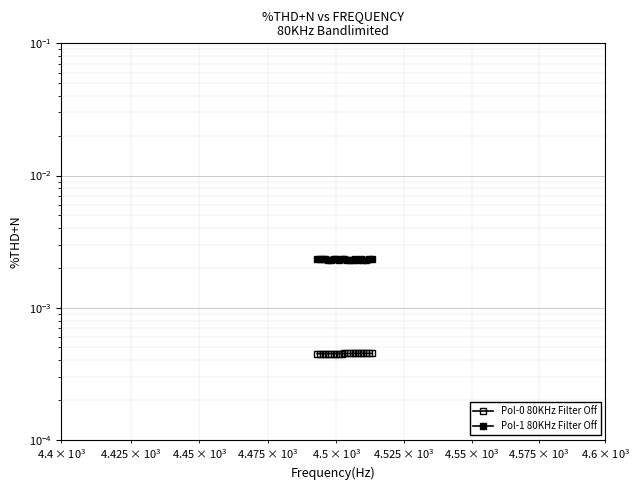

Does the chart display data point markers on the line(s)?

Yes